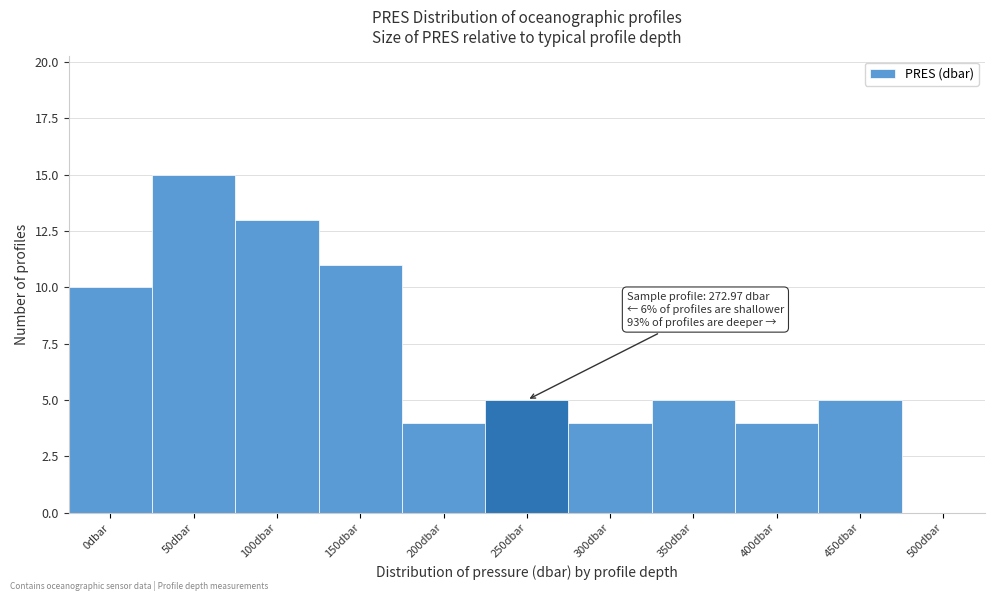

Reading left to right, transcribe all the data shown in this chart.

0dbar=10	50dbar=15	100dbar=13	150dbar=11	200dbar=4	250dbar=5	300dbar=4	350dbar=5	400dbar=4	450dbar=5	500dbar=0